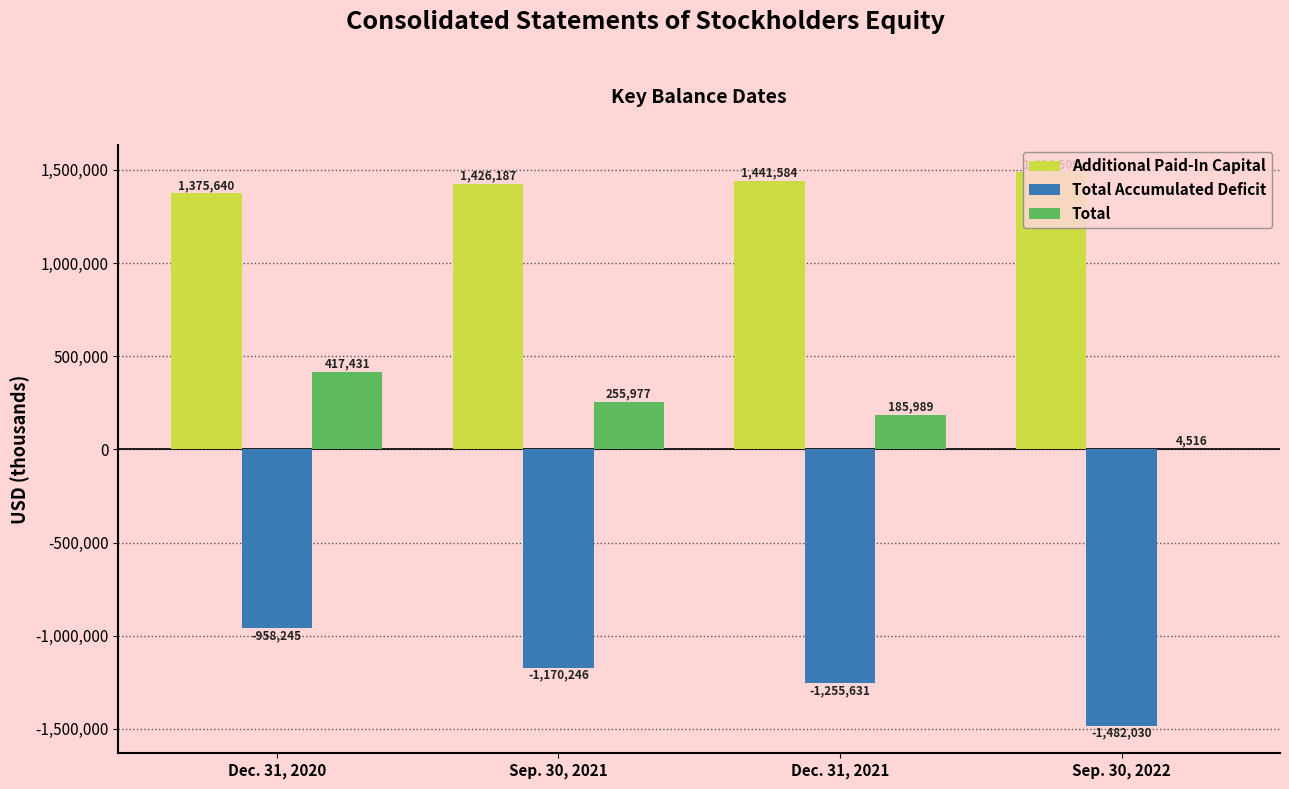

At which category does the chart reach its peak across all series?

Sep. 30, 2022